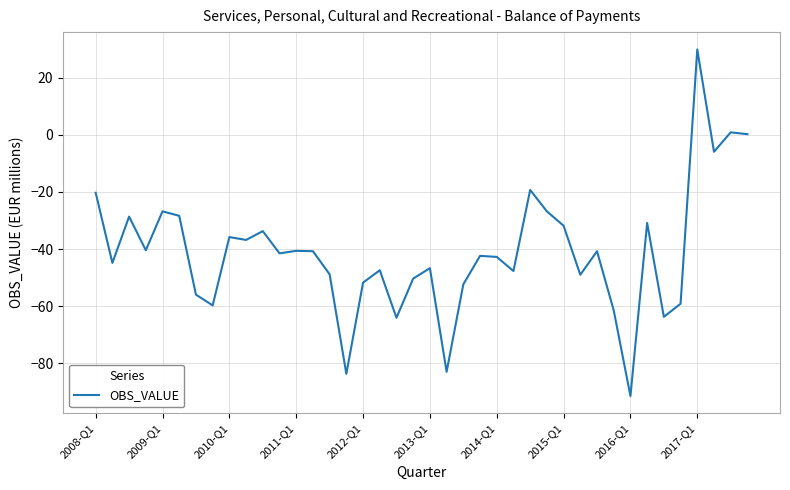

What is the maximum value shown in the chart?

29.9